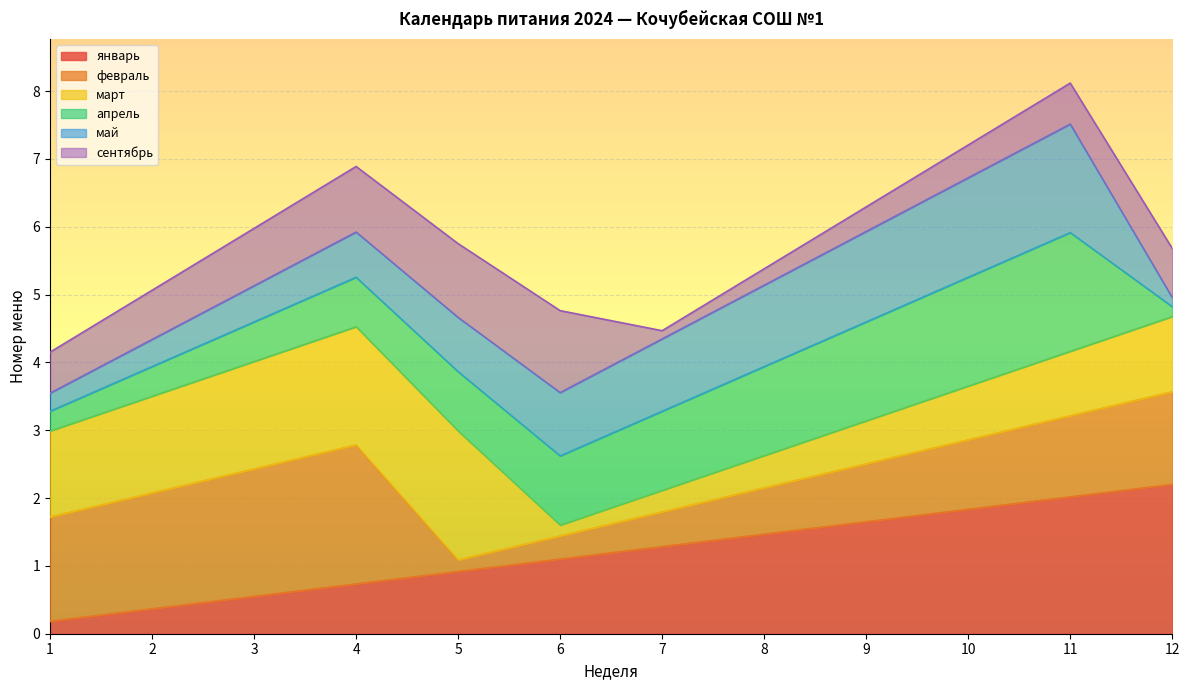

Does the chart display data point markers on the line(s)?

No